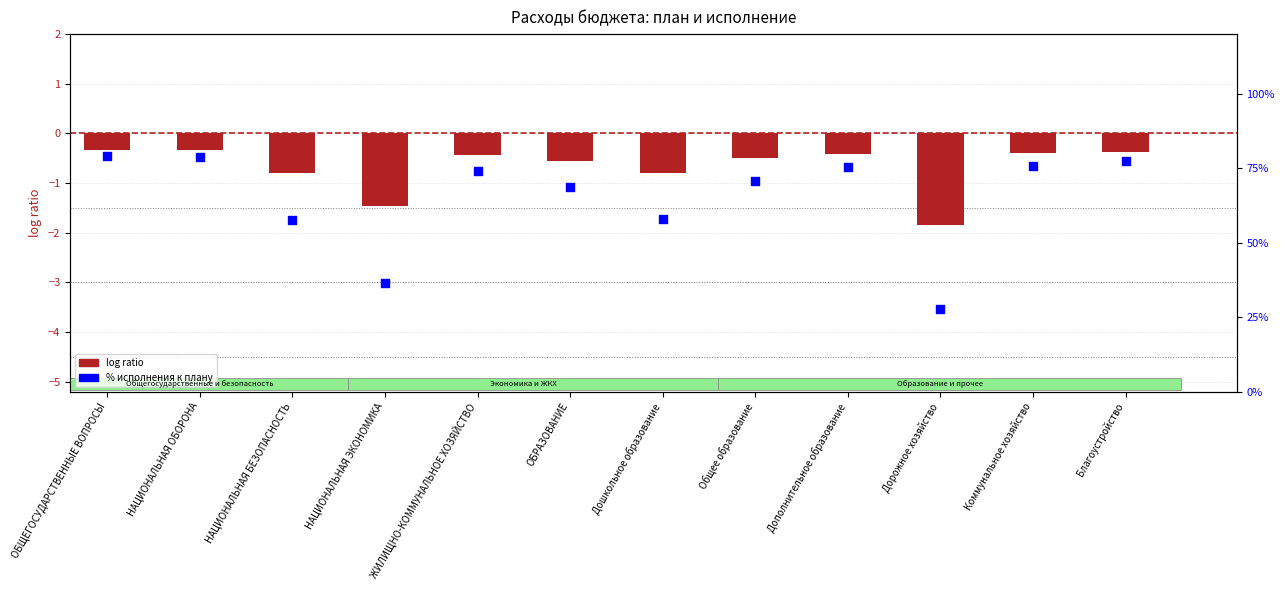

At which category is the sum across all series the highest?

ОБЩЕГОСУДАРСТВЕННЫЕ ВОПРОСЫ